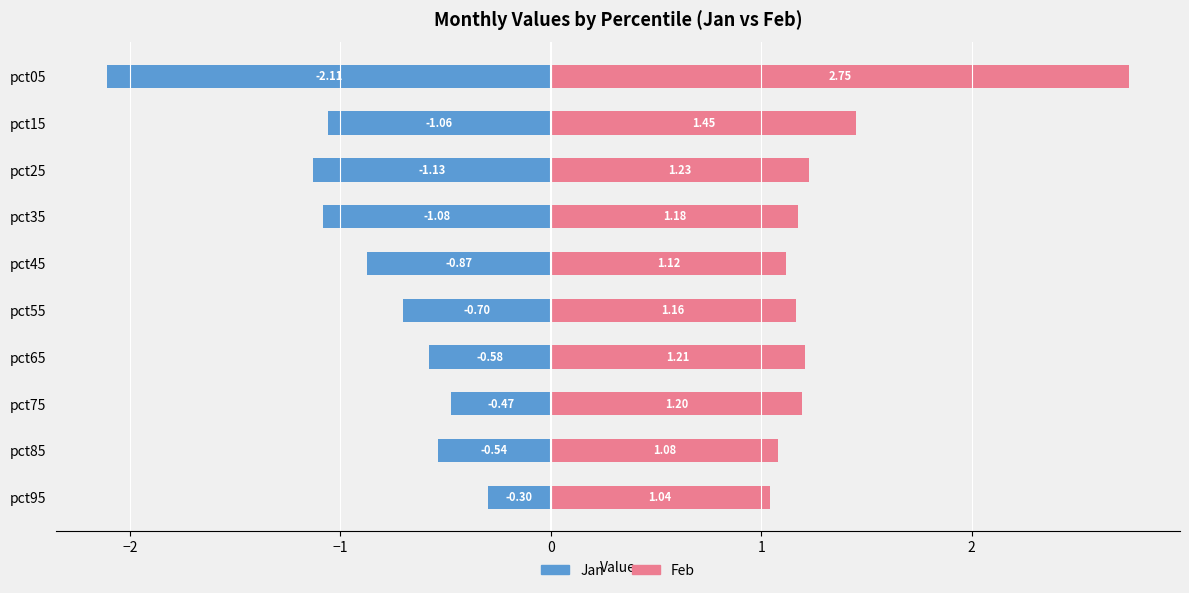

Reading right to left, list all the values displayed in this chart.

Jan: -0.3	-0.5	-0.5	-0.6	-0.7	-0.9	-1.1	-1.1	-1.1	-2.1
Feb: 1.0	1.1	1.2	1.2	1.2	1.1	1.2	1.2	1.5	2.7